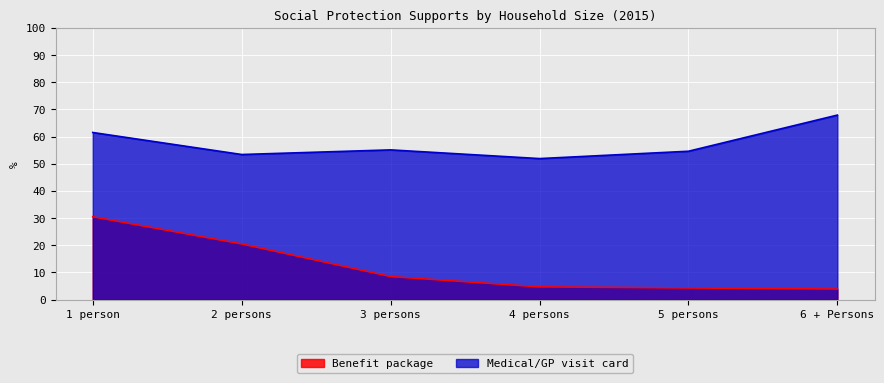

Where is Benefit package nearest to the value 17?

2 persons